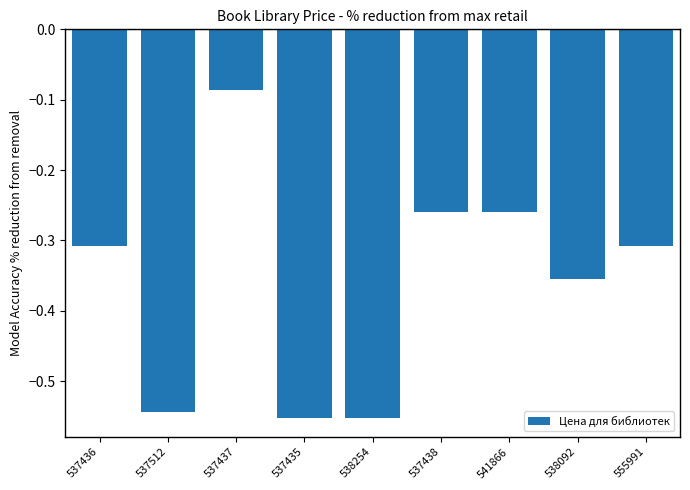

Which label corresponds to the largest value in the chart?

537437